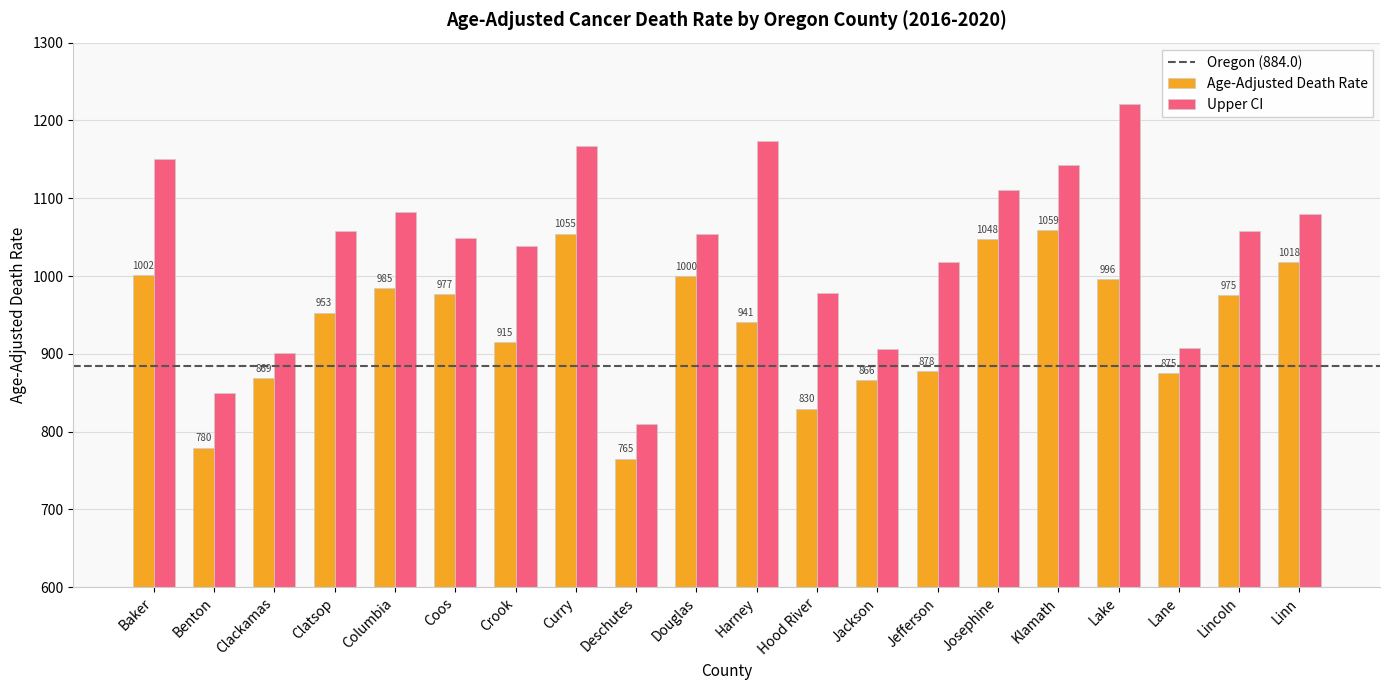

What is the total value across all series at Curry?

2221.5